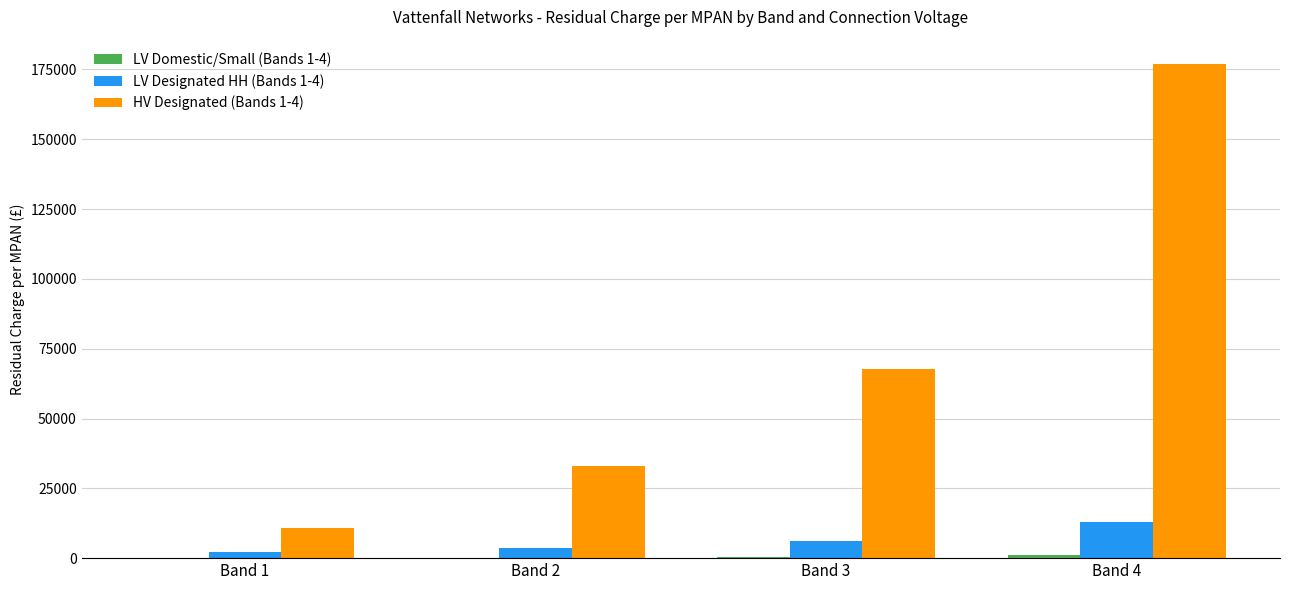

What is the sum of all HV Designated (Bands 1-4) values?

288426.9